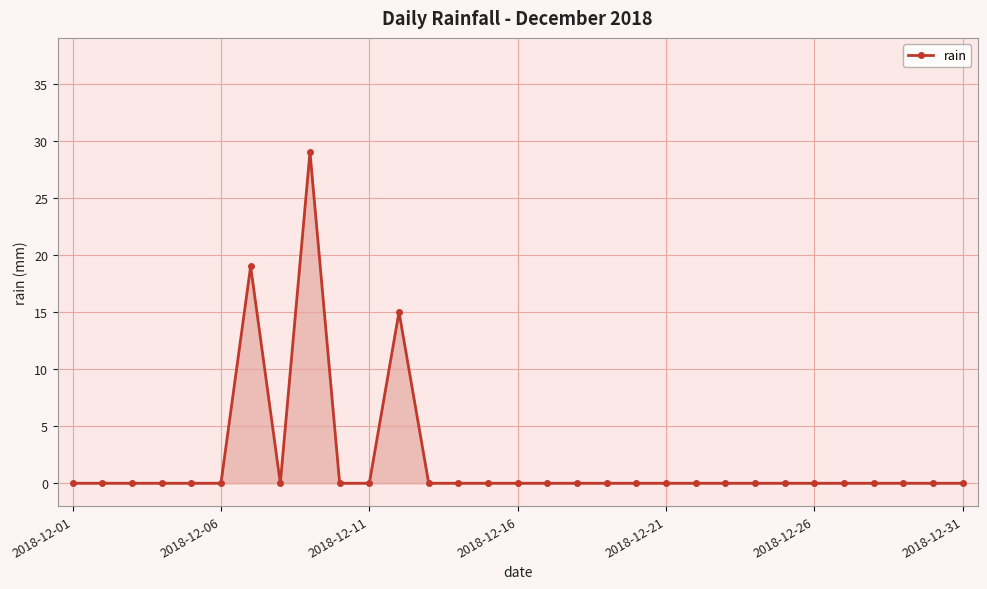

True or false: the data has more than 1 interior local peaks.

True